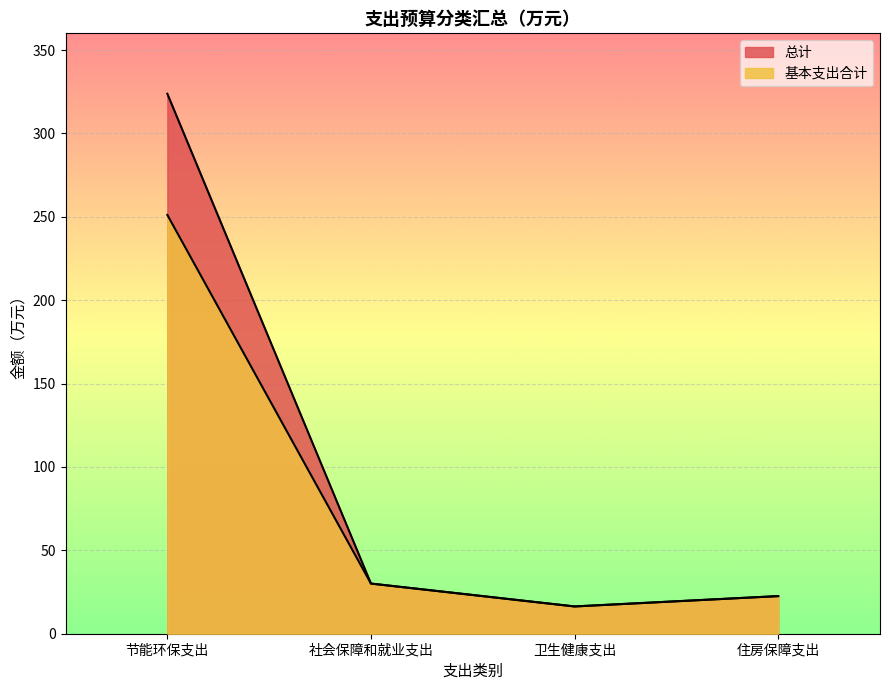

What is the lowest value of the 基本支出合计 series?

16.4